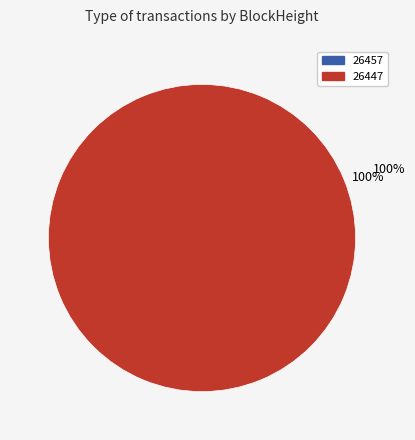

Is there any slice that represents more than half of the pie?

Yes